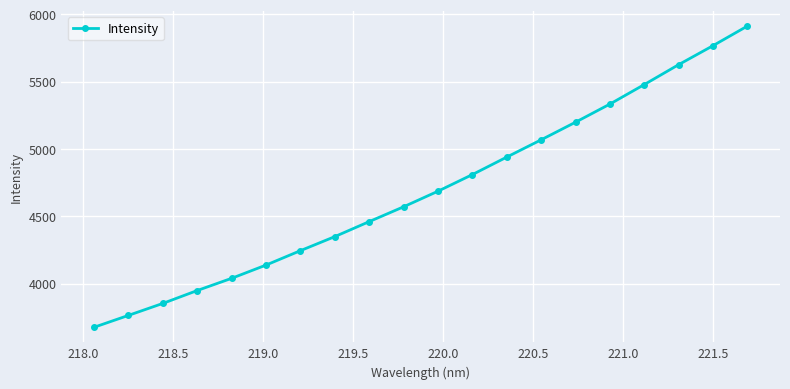

What is the difference between the second highest and minimum values?

2091.0